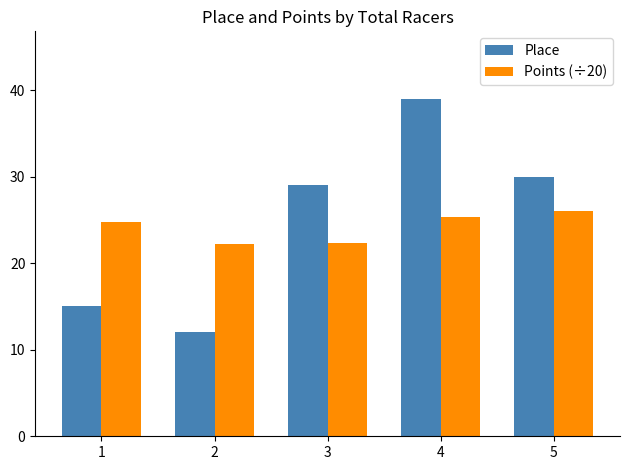

What is the total value across all series at 4?

64.3